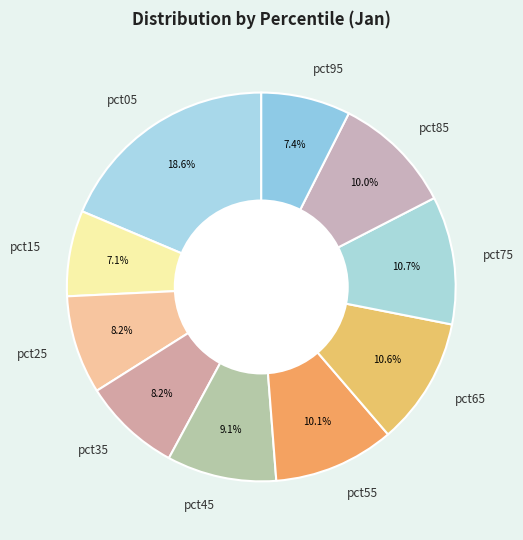

Is there any slice that represents more than half of the pie?

No